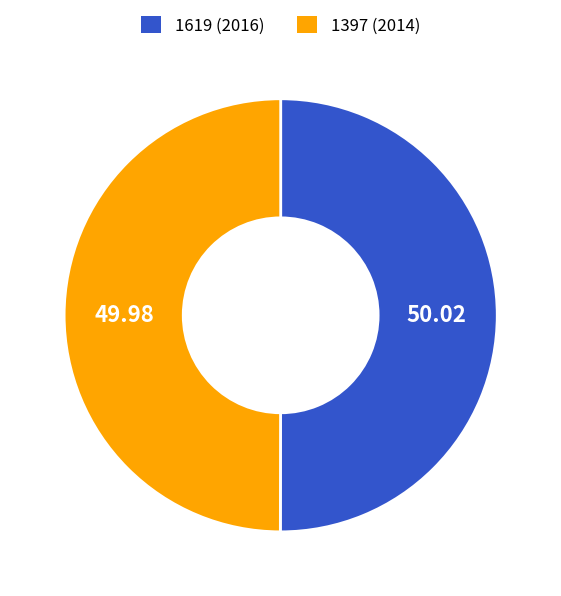

Count the number of slices in the pie.

2